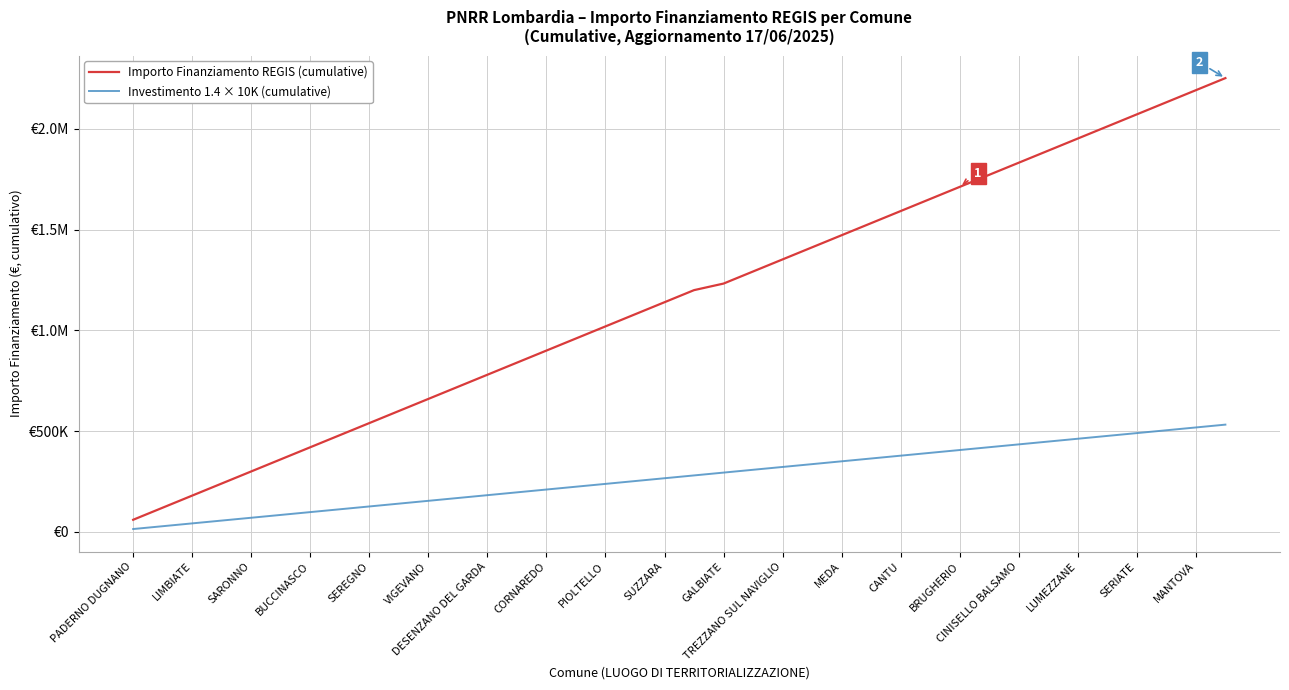

What are all the series names shown in the legend?

Importo Finanziamento REGIS (cumulative), Investimento 1.4 × 10K (cumulative)